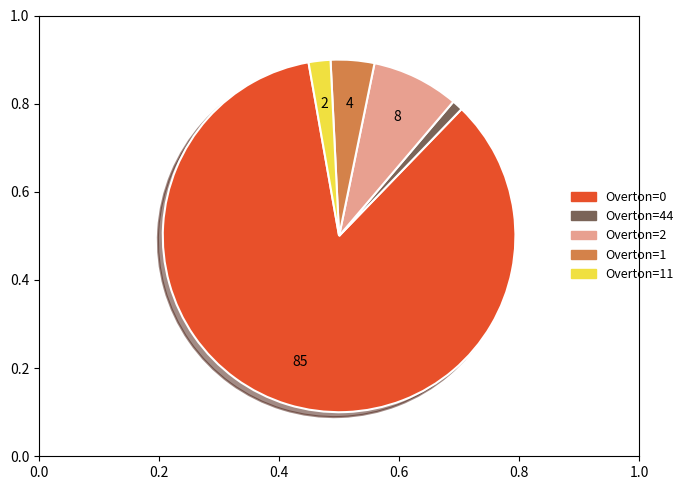

Does any single category account for the majority?

Yes